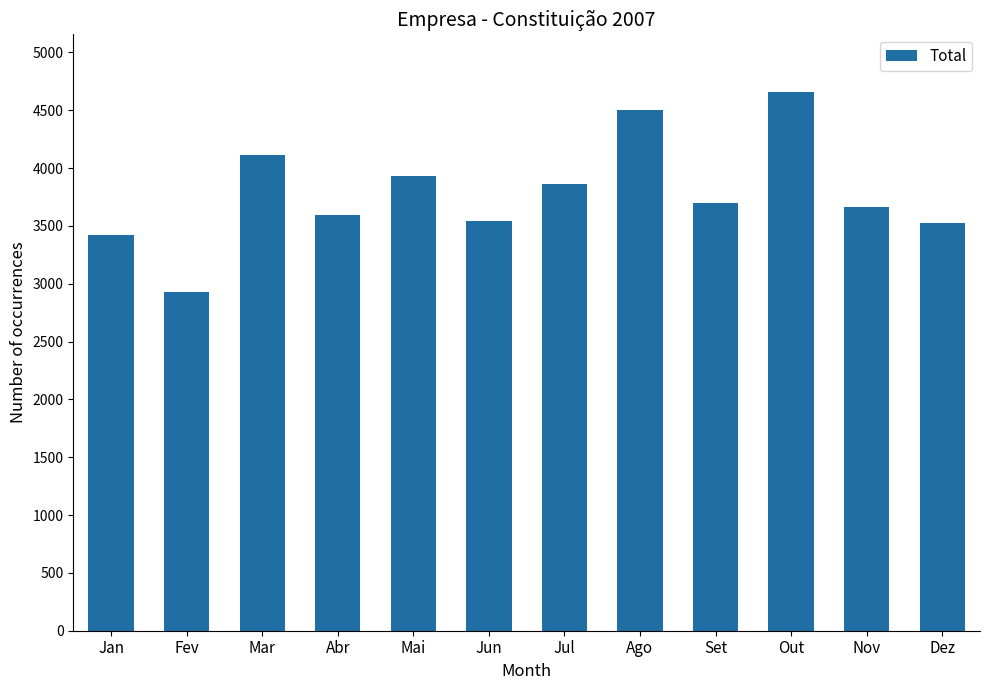

Count the number of data series in this chart.

1